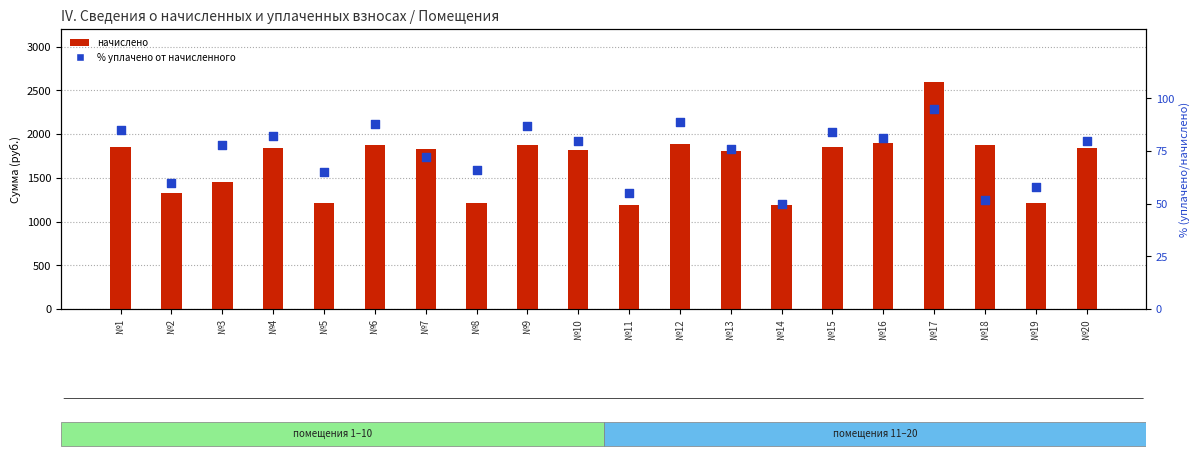

What are all the series names shown in the legend?

начислено, уплачено % от начисленного